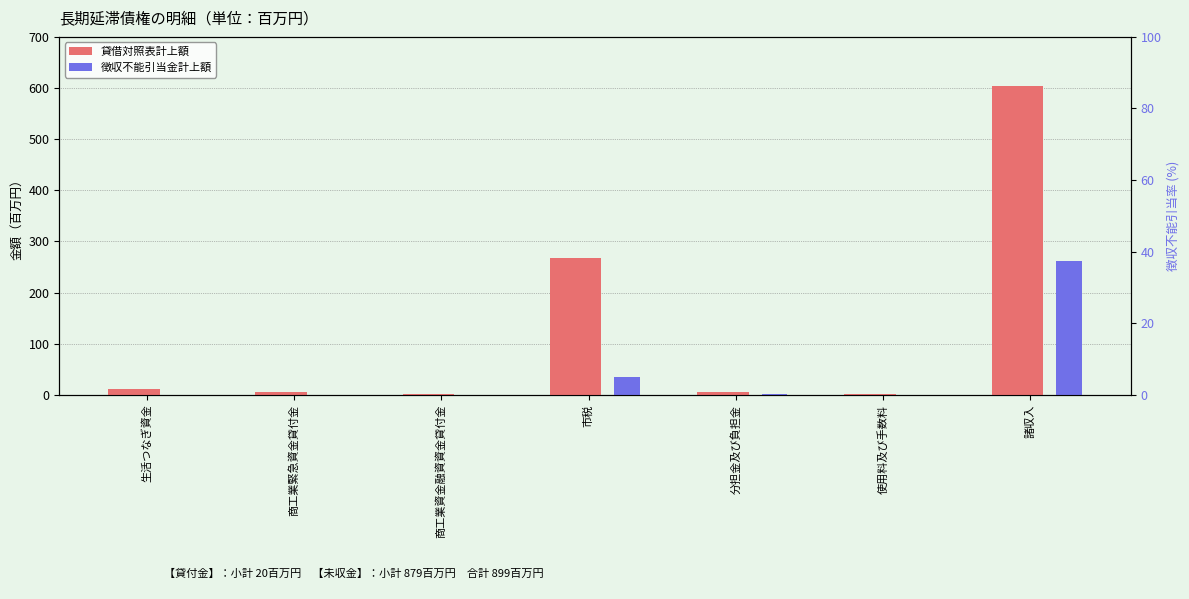

Reading right to left, list all the values displayed in this chart.

貸借対照表計上額: 604	2	6	268	2	6	12
徴収不能引当金計上額: 261	0	1	34	0	0	0